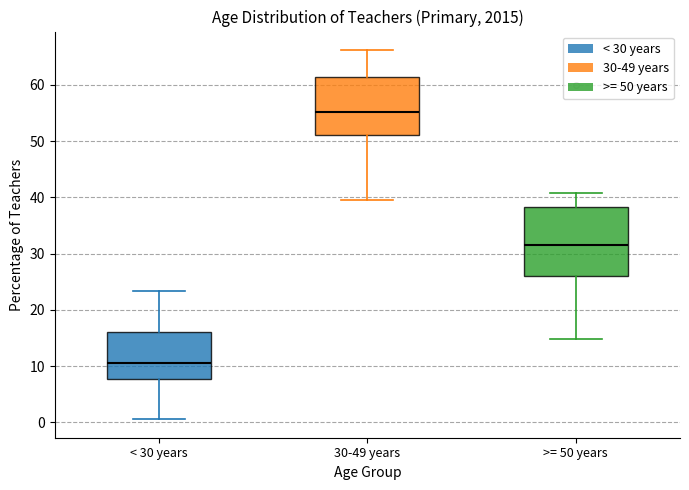

Reading left to right, read every box against the y-axis: the position of its median line, the range the box covers, and the ends of its whiskers. The values are not printed on the chart, so give them approximately, as read against the axis.

< 30 years: median 11, box 8 to 16, whiskers 1 to 23
30-49 years: median 55, box 51 to 61, whiskers 39 to 66
>= 50 years: median 31, box 26 to 38, whiskers 15 to 41